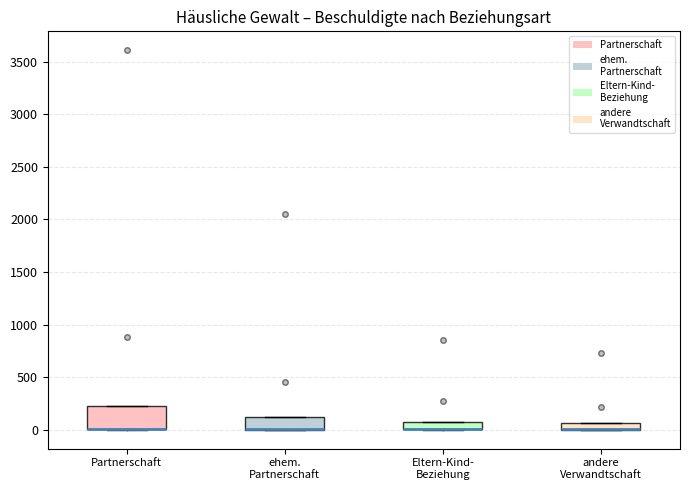

Where is the upper edge of the box for Eltern-Kind- Beziehung on the y-axis? The values are not printed on the chart, so give them approximately, as read against the axis.

50